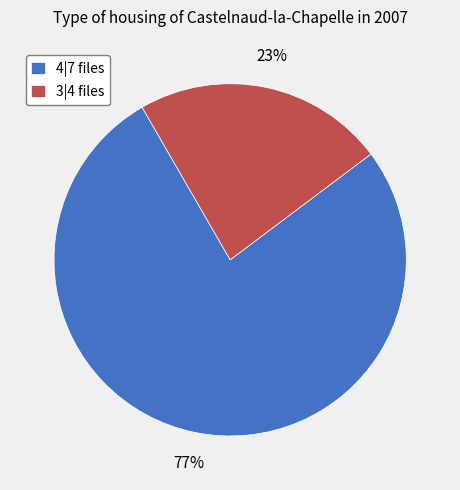

To the nearest percent, what is the difference between the largest and smallest slice percentages?

54%